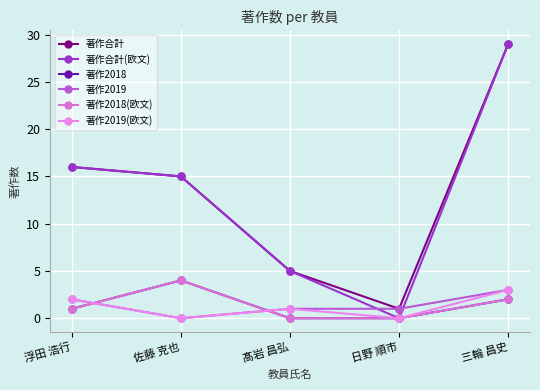

Is this an area chart (filled region under the line)?

No